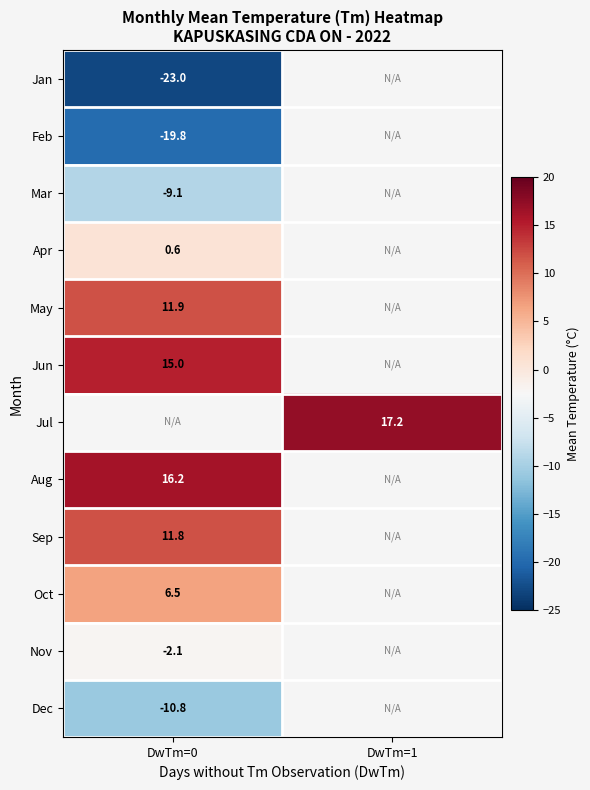

Is it true that Sep equals 6.4 at DwTm=0?

False